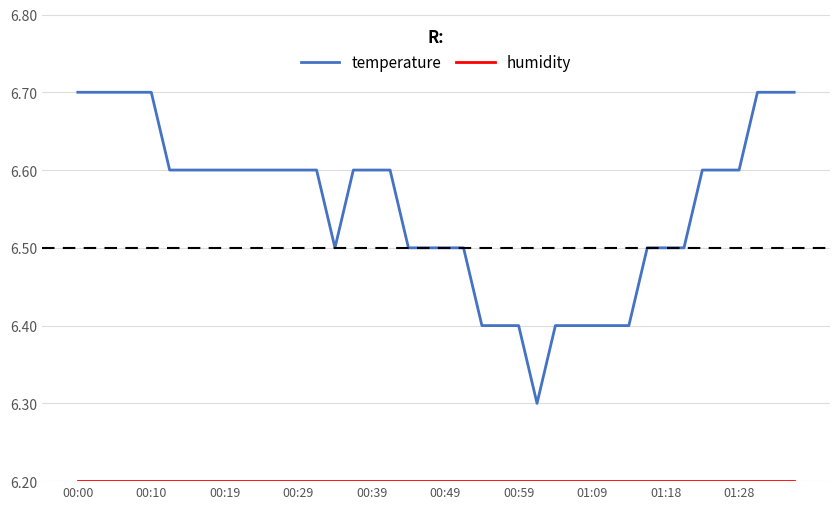

Which series has the largest total across all categories?

temperature